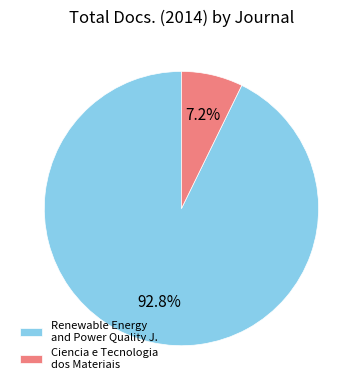

How many segments does this pie chart have?

2